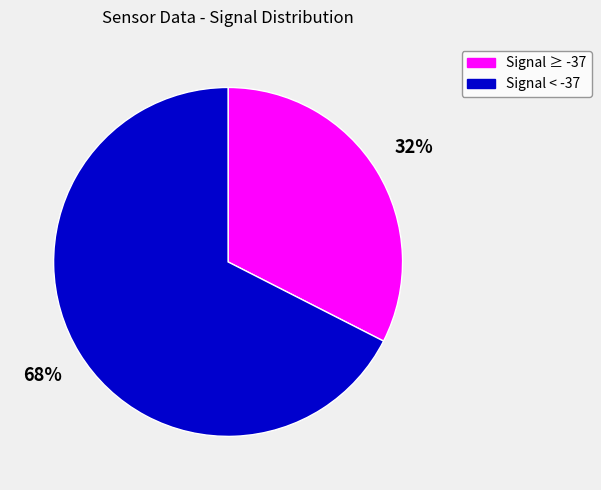

Is there a majority slice in this chart?

Yes